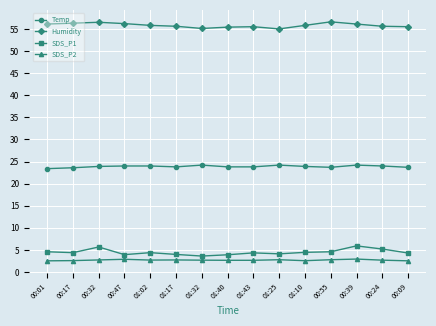

At 01:17, list the series in order from largest to smallest.

Humidity, Temp, SDS_P1, SDS_P2